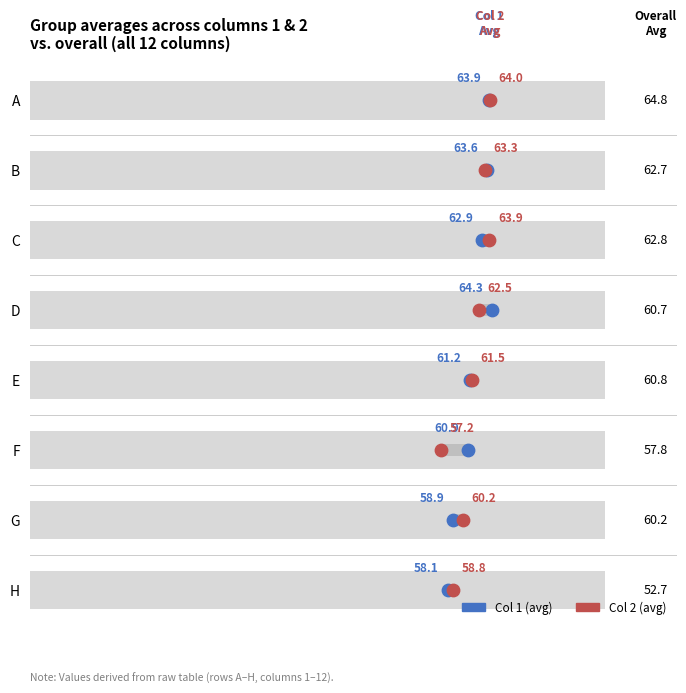

What are all the series names shown in the legend?

Col 1 (avg), Col 2 (avg)